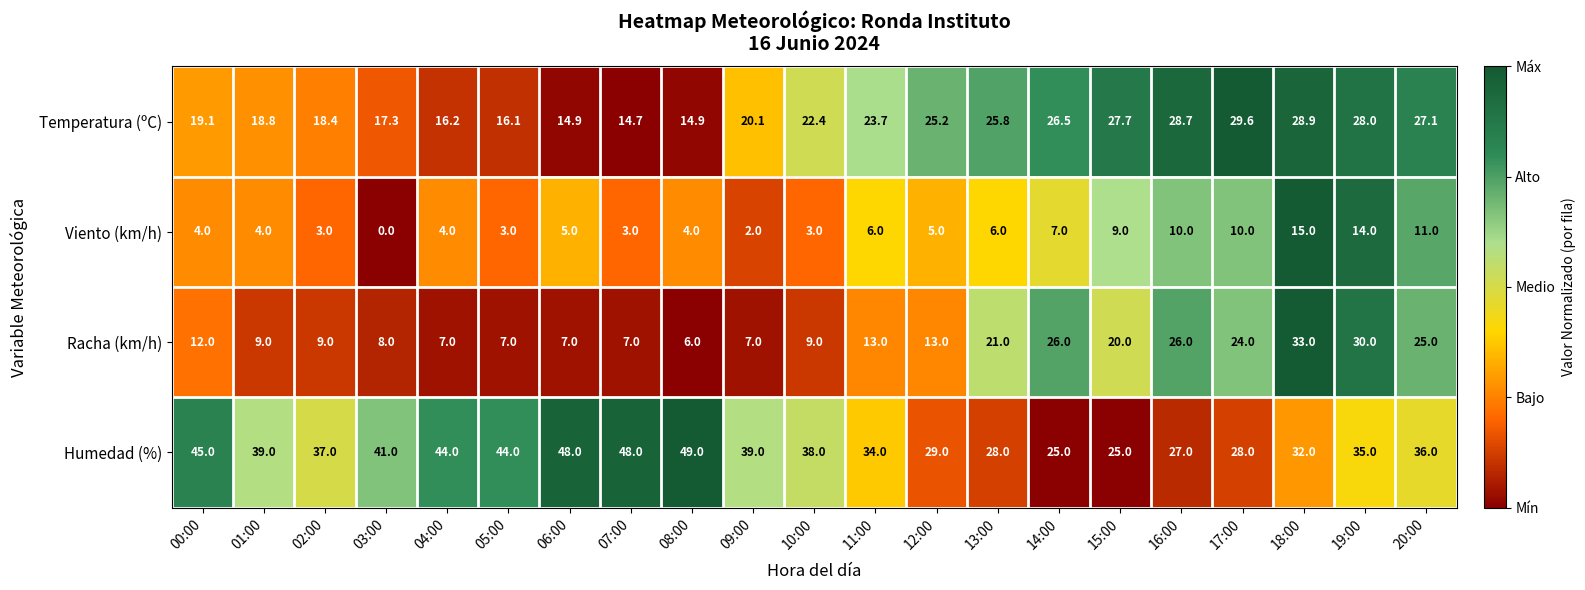

What is the difference between the Racha (km/h) values at 18:00 and 19:00?

3.0